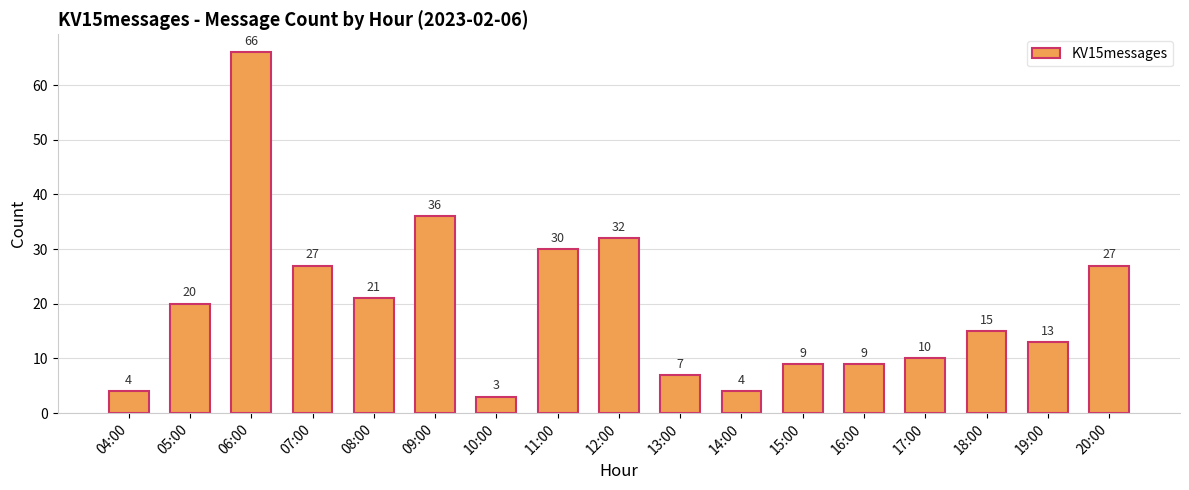

The chart shows a value of 6 at 07:00. True or false?

False